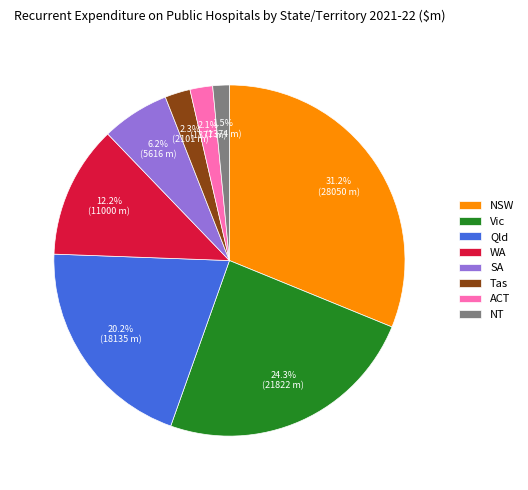

Between SA and Tas, which is larger?

SA